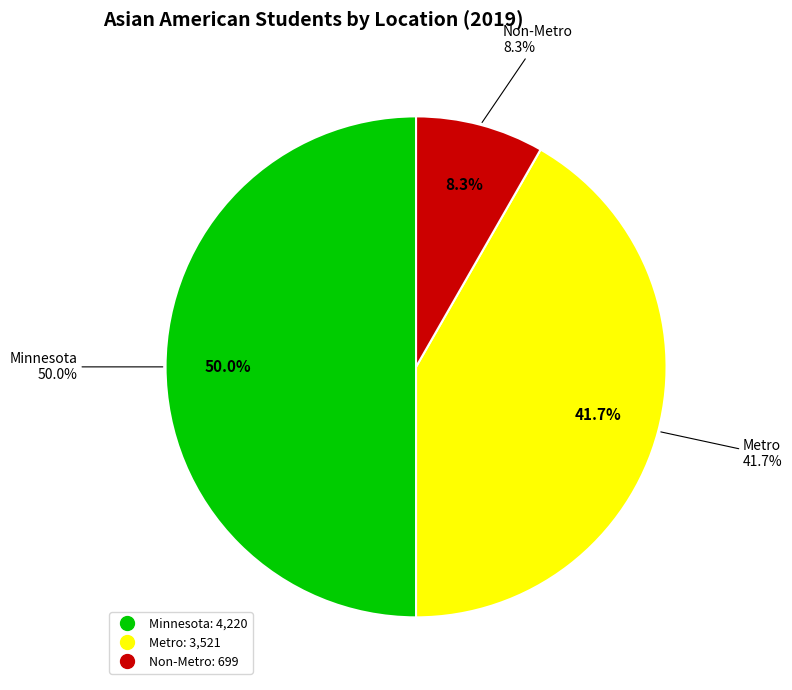

Approximately how many times larger is the value at Non-Metro compared to Minnesota?

0.2